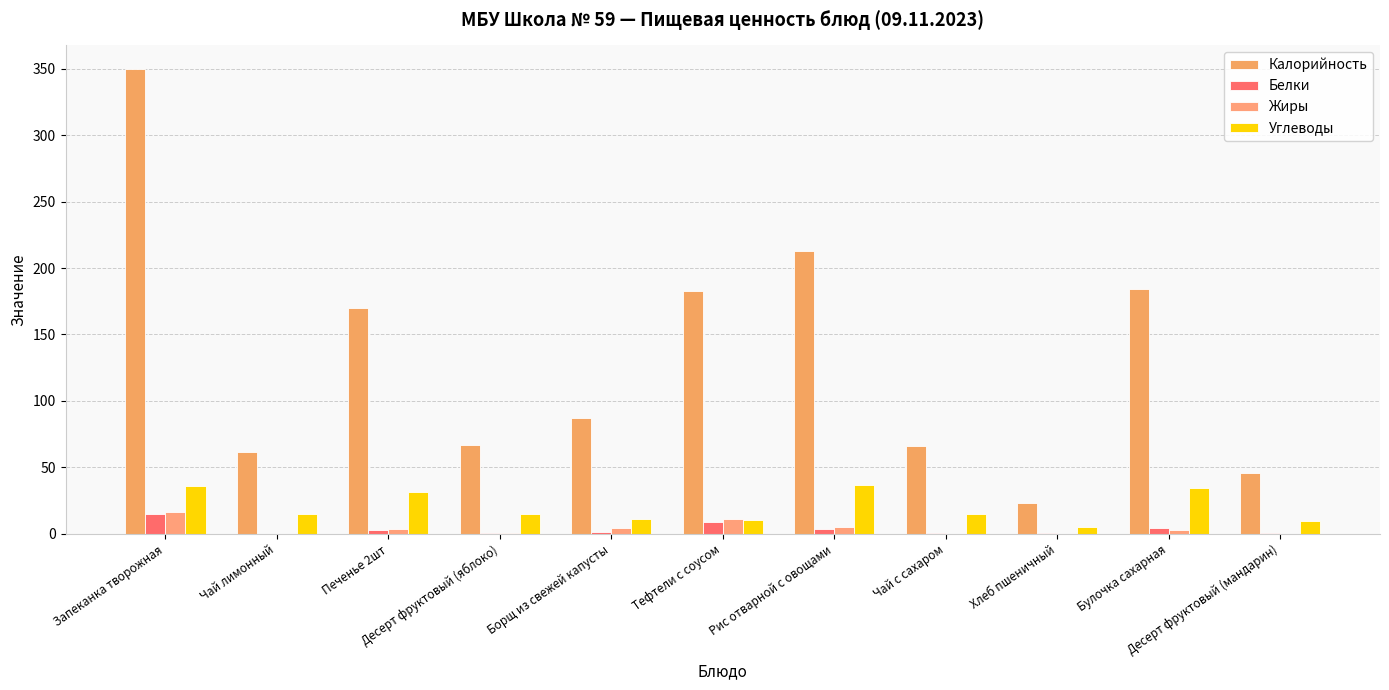

Between Печенье 2шт and Булочка сахарная, which series saw the biggest shift?

Калорийность